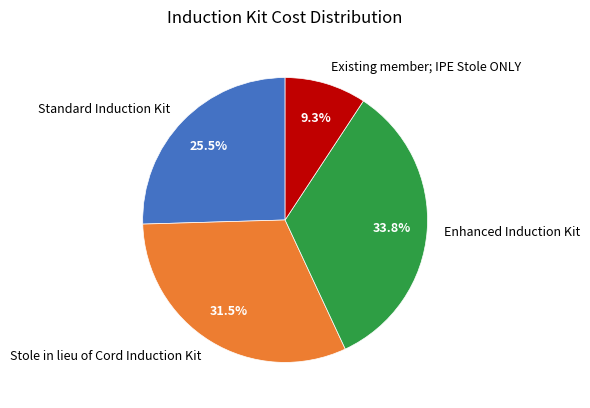

What is the largest slice in the pie chart?

Enhanced Induction Kit